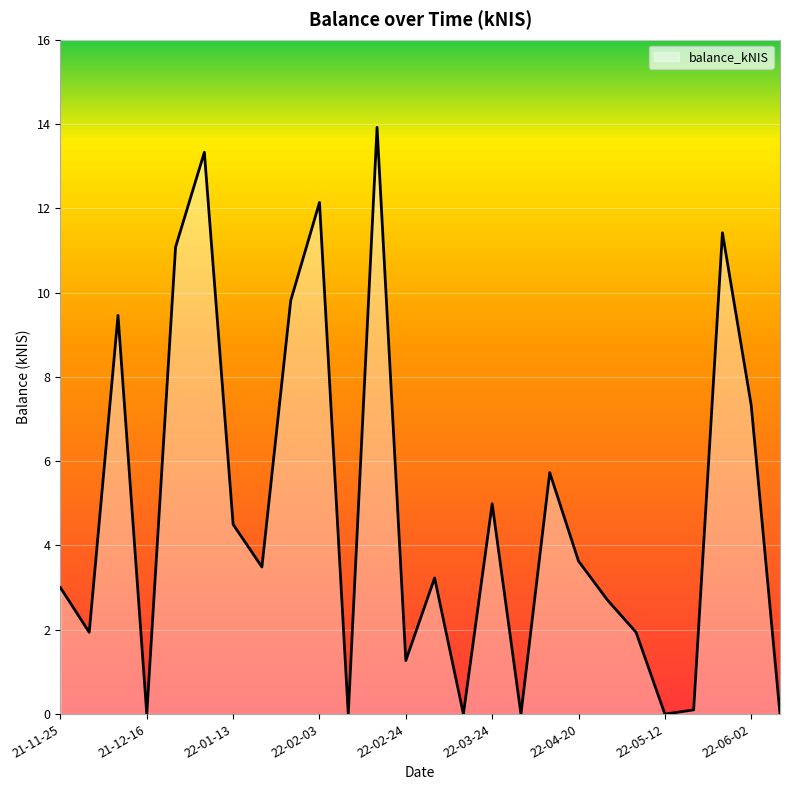

What is the difference between the second highest and minimum values?

13.3